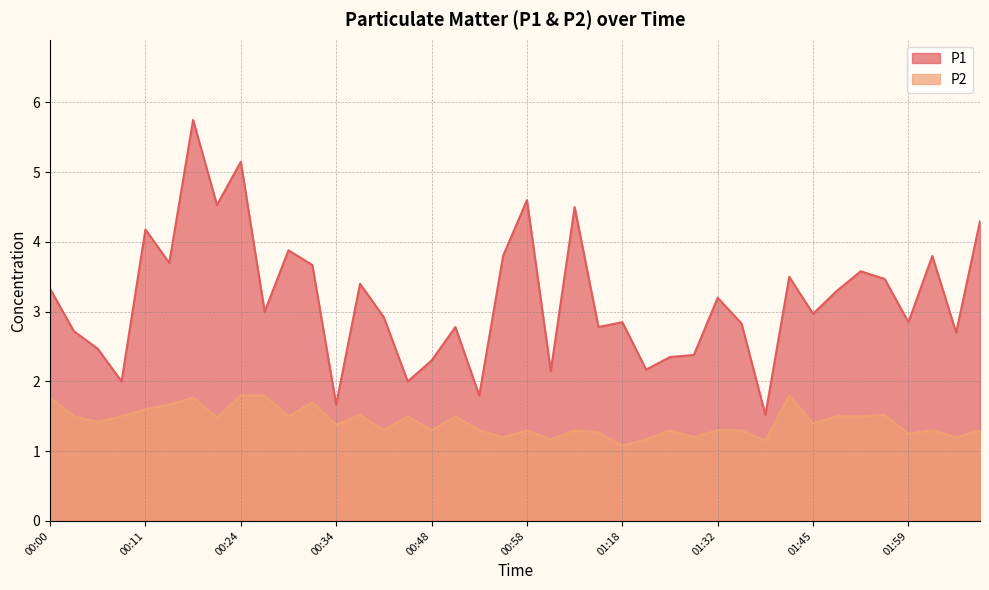

True or false: P1 has more than 2 interior local peaks.

True